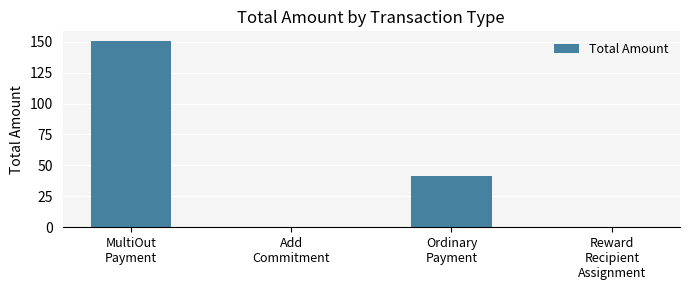

How many data points are above 41?

2